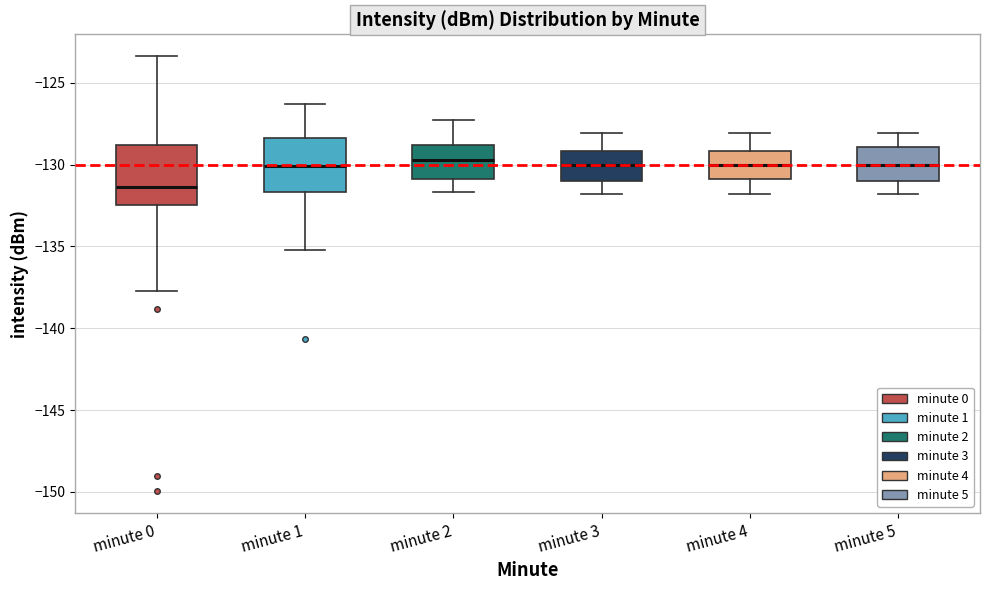

Reading left to right, read every box against the y-axis: the position of its median line, the range the box covers, and the ends of its whiskers. The values are not printed on the chart, so give them approximately, as read against the axis.

minute 0: median -131.5, box -132.5 to -129.0, whiskers -137.5 to -123.5
minute 1: median -130.0, box -131.5 to -128.5, whiskers -135.0 to -126.5
minute 2: median -129.5, box -131.0 to -129.0, whiskers -131.5 to -127.5
minute 3: median -130.0, box -131.0 to -129.0, whiskers -132.0 to -128.0
minute 4: median -130.0, box -131.0 to -129.0, whiskers -132.0 to -128.0
minute 5: median -130.0, box -131.0 to -129.0, whiskers -132.0 to -128.0